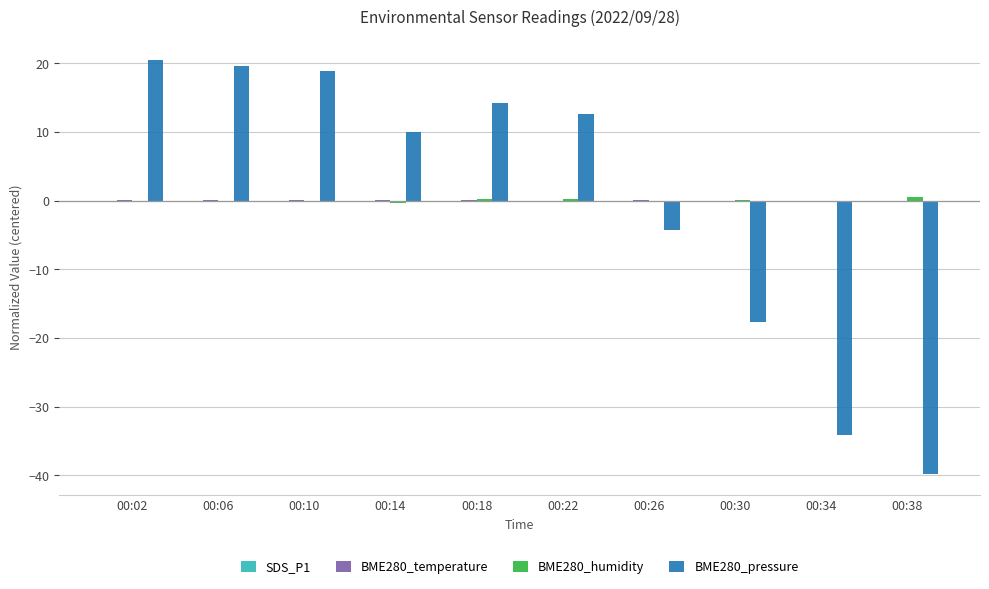

How many data points in BME280_pressure are above 12?

5